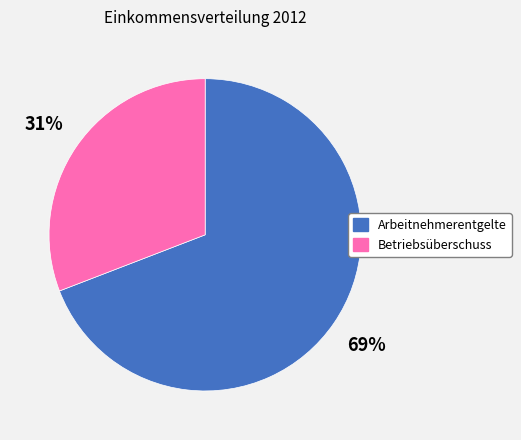

Between Betriebsüberschuss and Arbeitnehmerentgelte, which is larger?

Arbeitnehmerentgelte